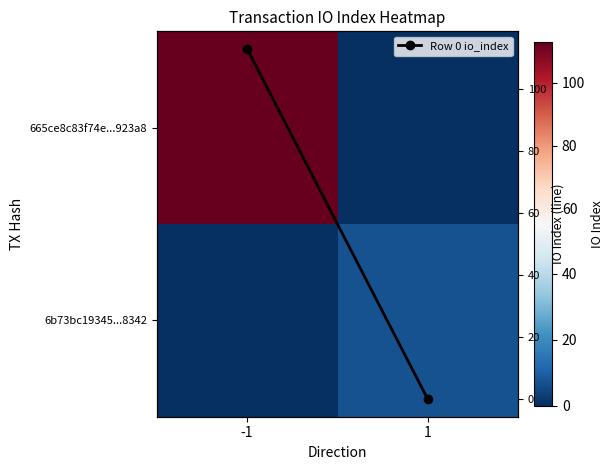

What is the difference between the 665ce8c83f74e...923a8 values at 1 and -1?

113